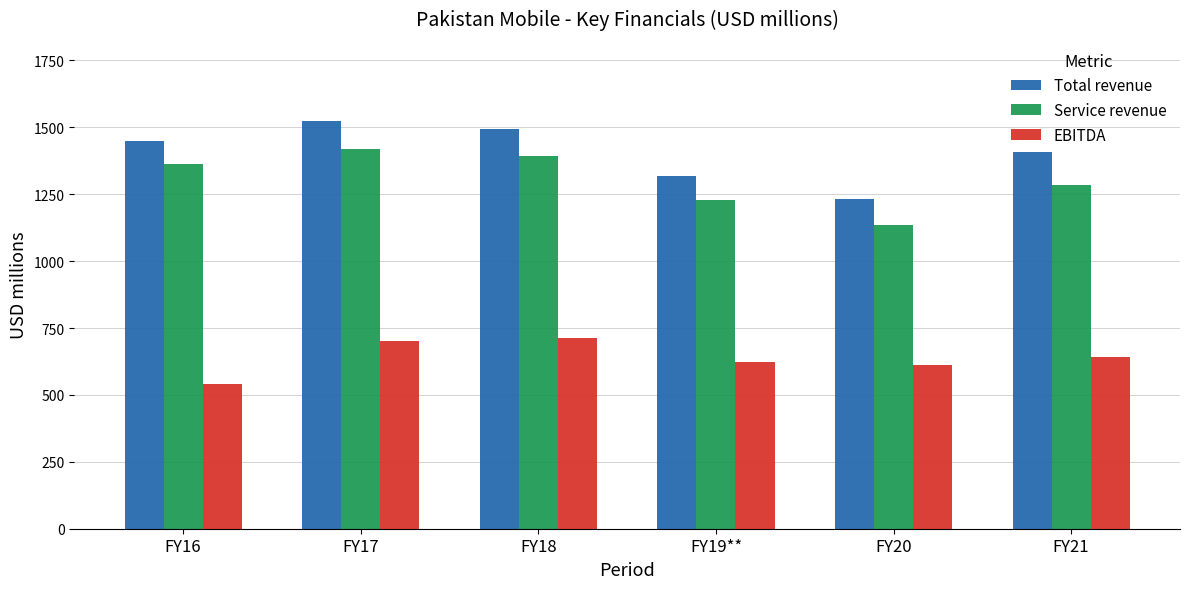

Reading right to left, transcribe all the data shown in this chart.

Total revenue: 1407.7	1232.8	1319.6	1494.0	1525.1	1449.5
Service revenue: 1285.2	1134.5	1228.1	1391.4	1418.0	1363.8
EBITDA: 642.6	612.4	622.3	713.0	703.4	542.2